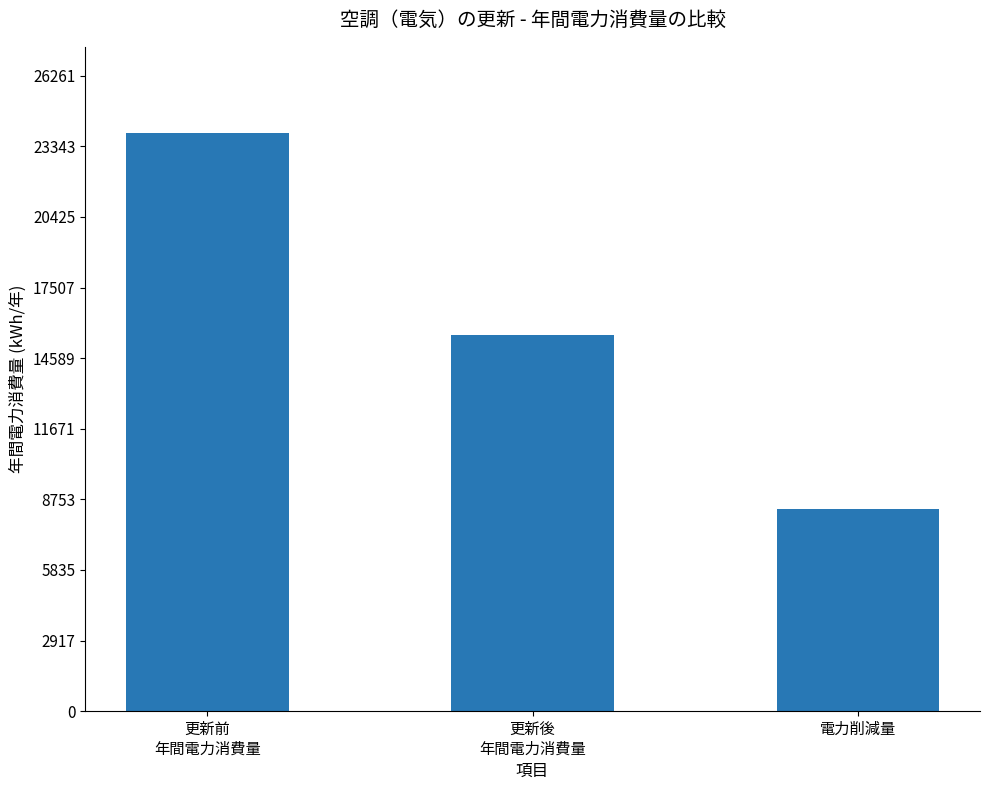

Count the number of values greater than 15540.

2